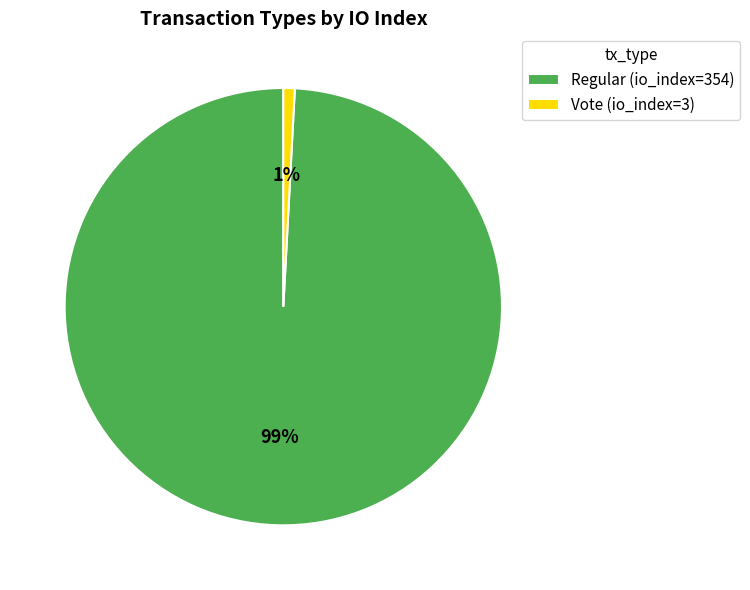

Which category has the smallest portion of the pie?

Vote (io_index=3)